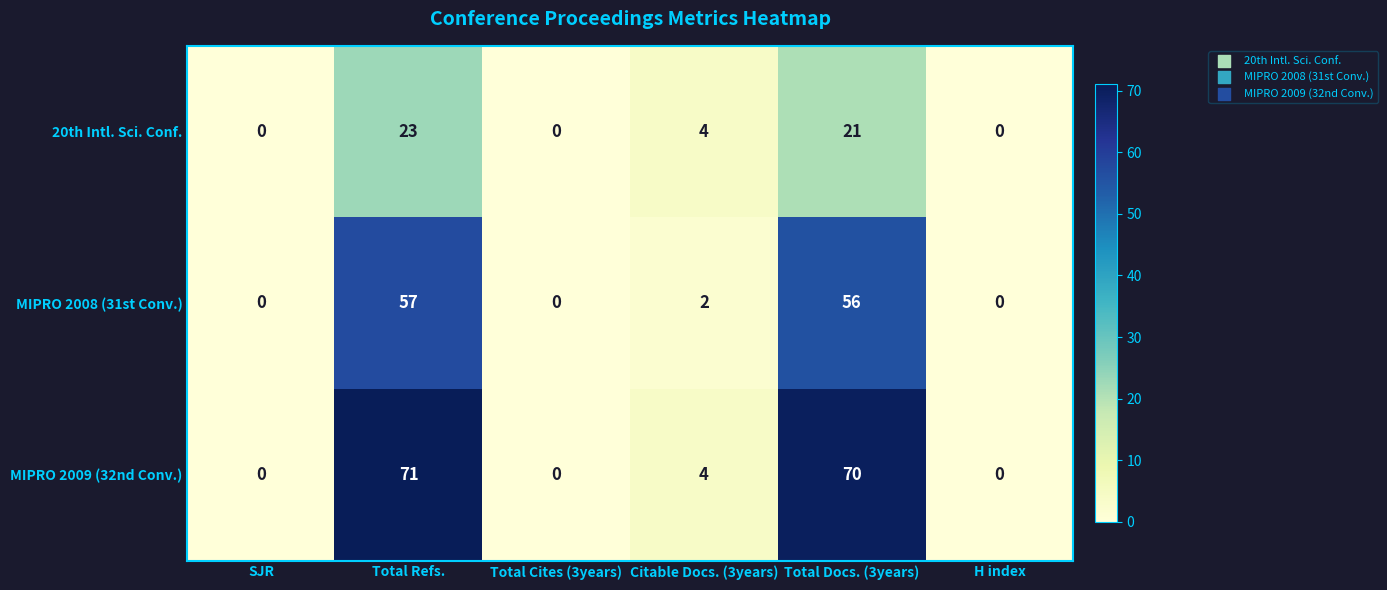

List the series in order of their peak value, highest first.

MIPRO 2009 (32nd Conv.), MIPRO 2008 (31st Conv.), 20th Intl. Sci. Conf.